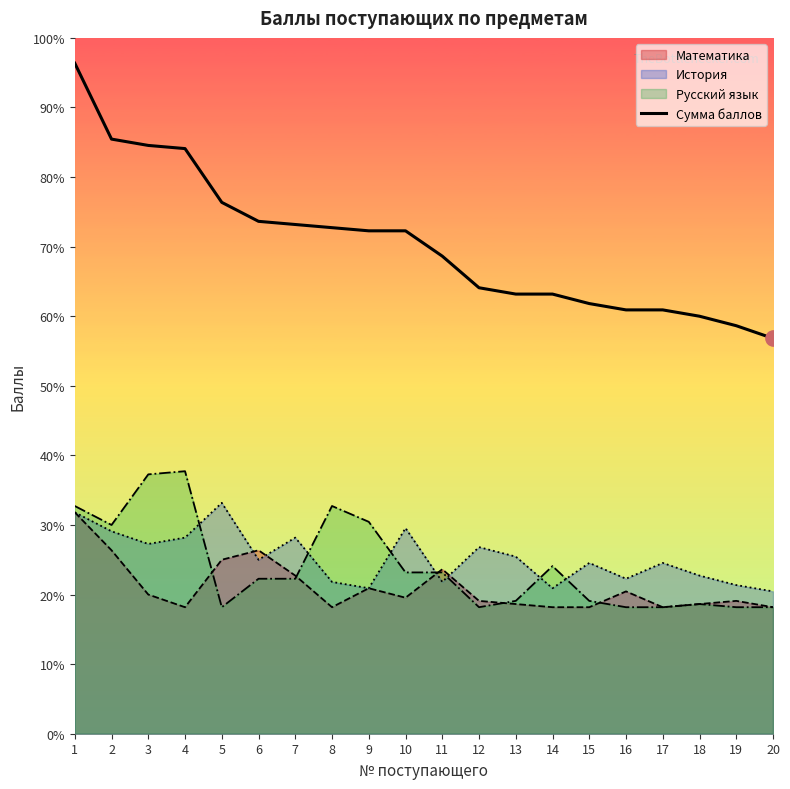

Approximately how many times larger is the value at 18 compared to 13?

0.9